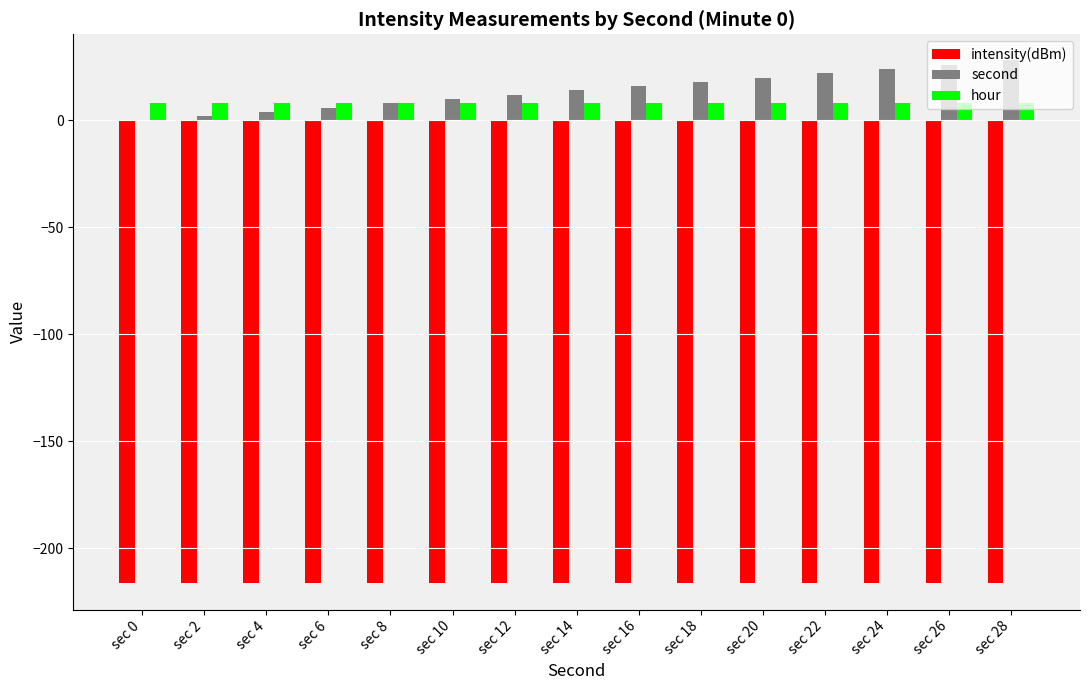

Is the value of hour at sec 14 greater than the value of intensity(dBm) at sec 6?

Yes